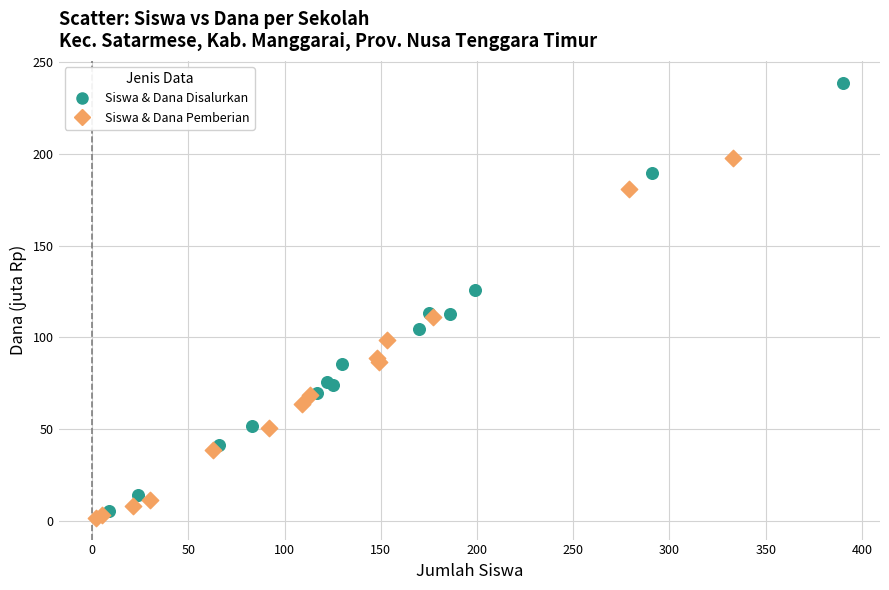

Which series contains the highest Y value?

Siswa & Dana Disalurkan